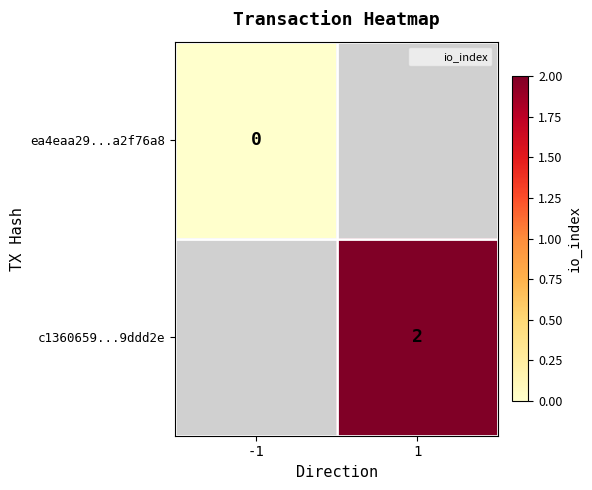

At which label is ea4eaa29...a2f76a8 closest to 0?

-1